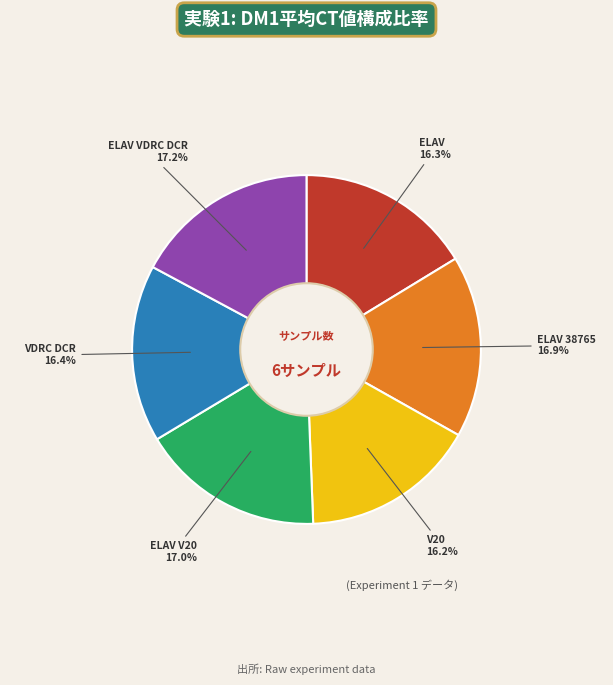

Is there any slice that represents more than half of the pie?

No